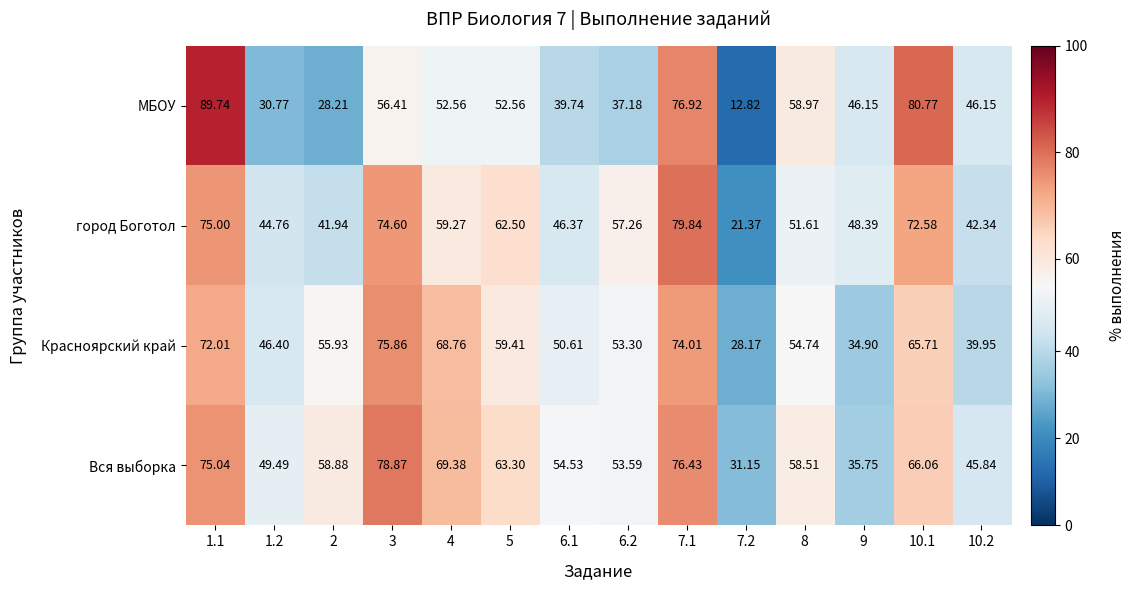

Count the number of data series in this chart.

4